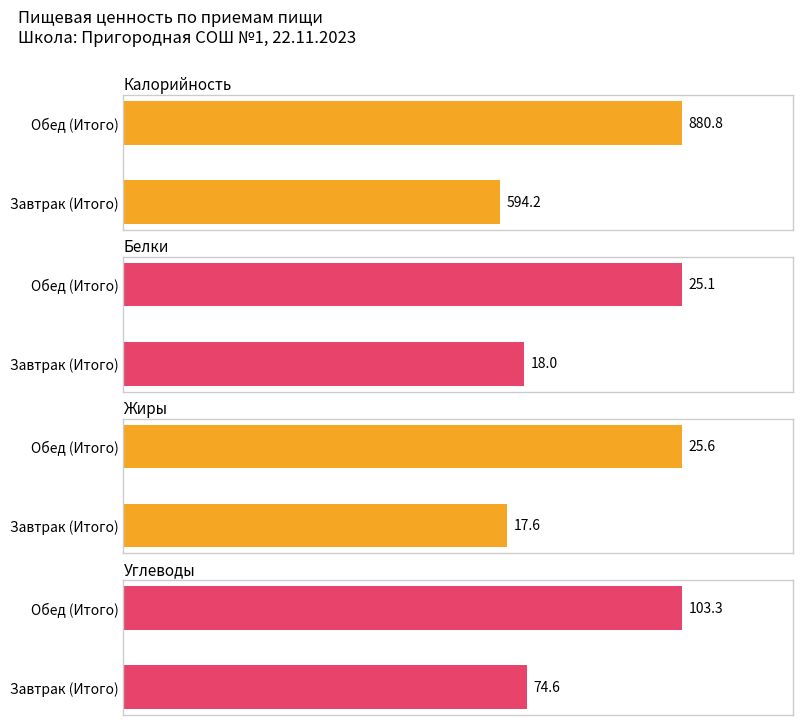

What is the label of the 1st bar from the left?

Завтрак (Итого)